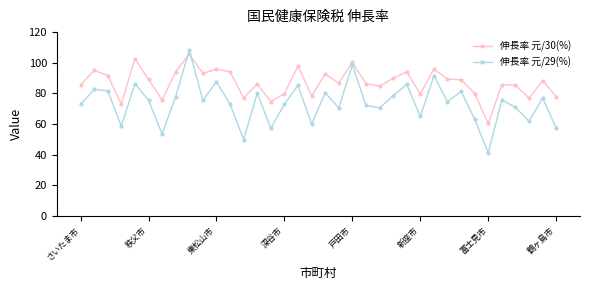

Which series has the largest range (max minus min)?

伸長率 元/29(%)